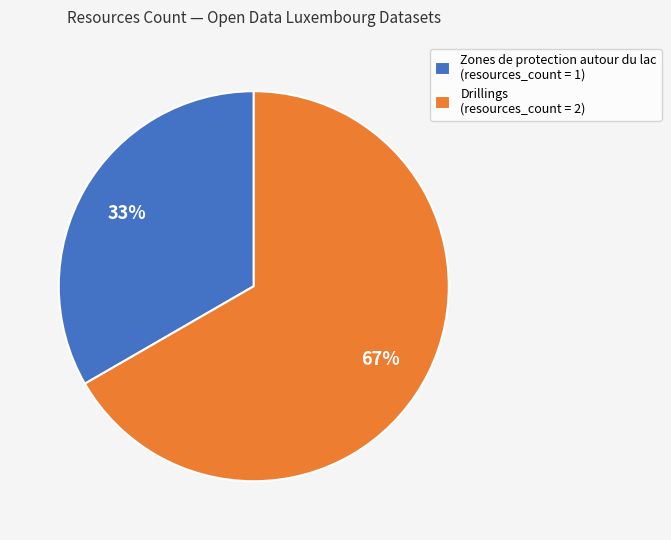

Do Zones de protection autour du lac (resources_count = 1) and Drillings (resources_count = 2) together represent more than half of the pie?

Yes